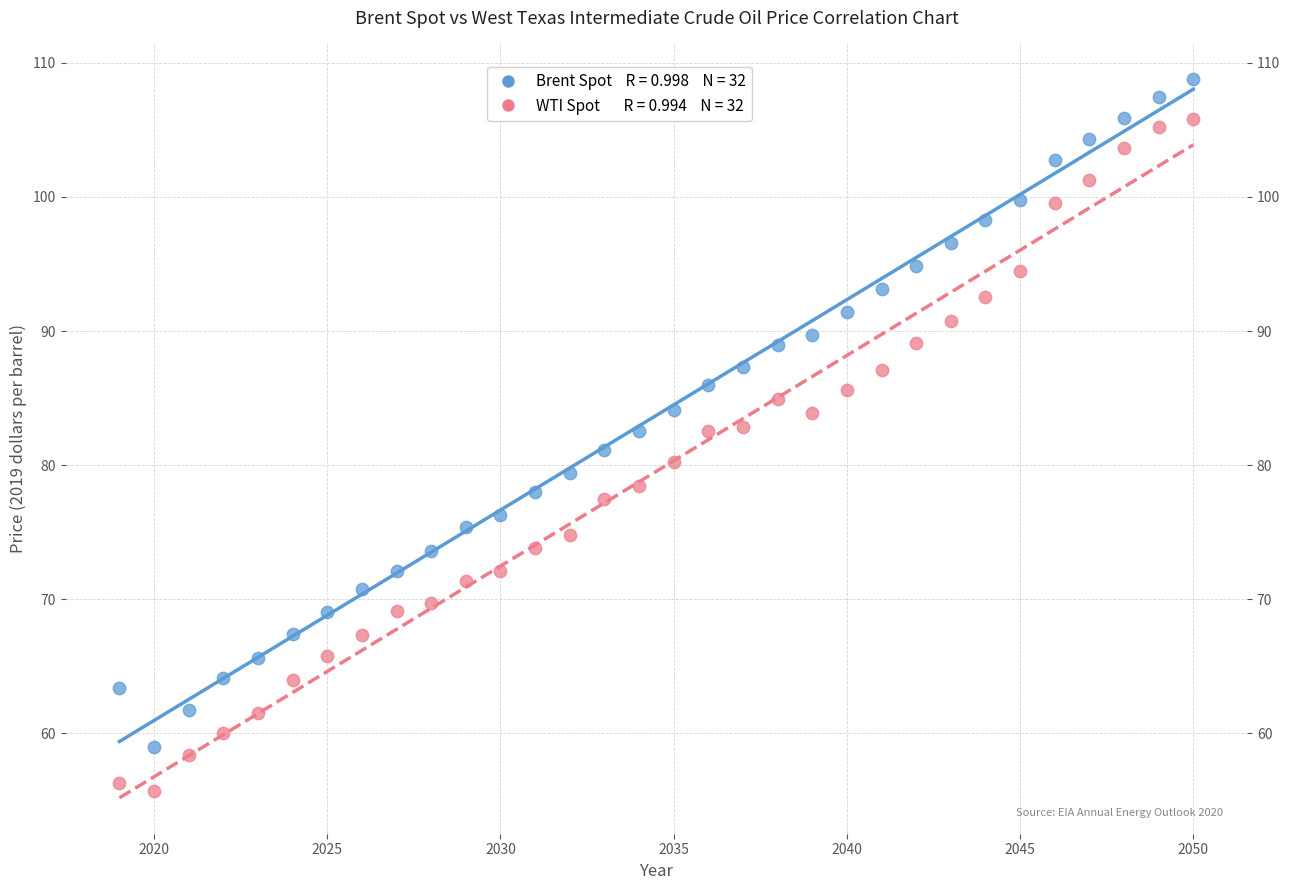

Across all data points, what is the range of X values (max minus min)?

31.0